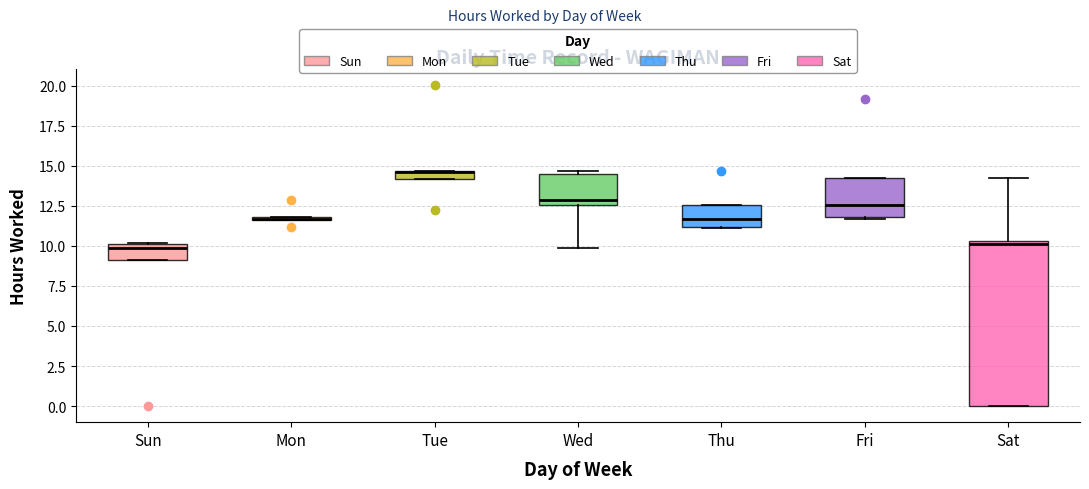

Comparing the boxes themselves (not the whiskers), which one is the tallest?

Sat